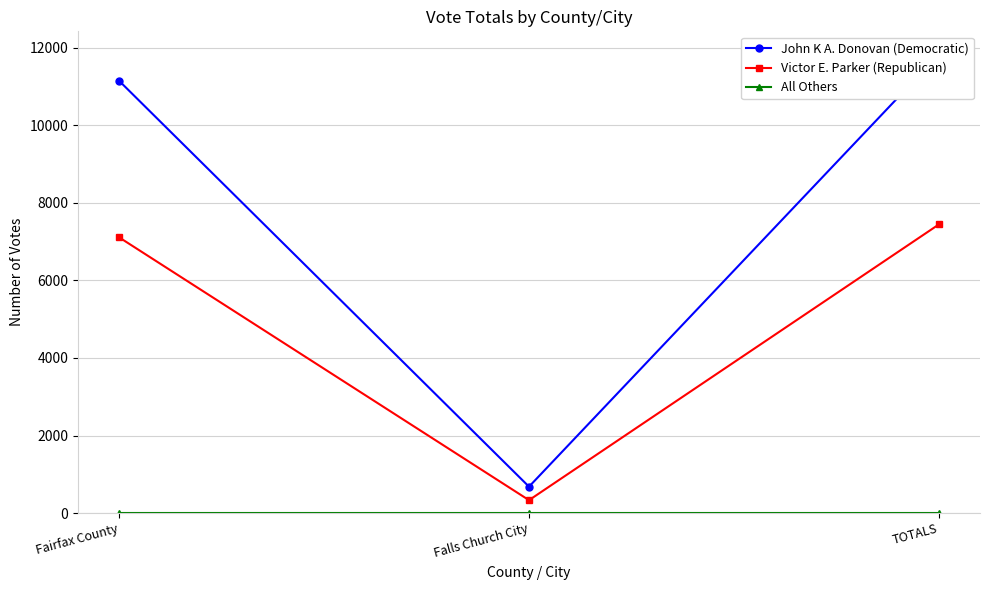

What is the minimum value for Victor E. Parker (Republican)?

334